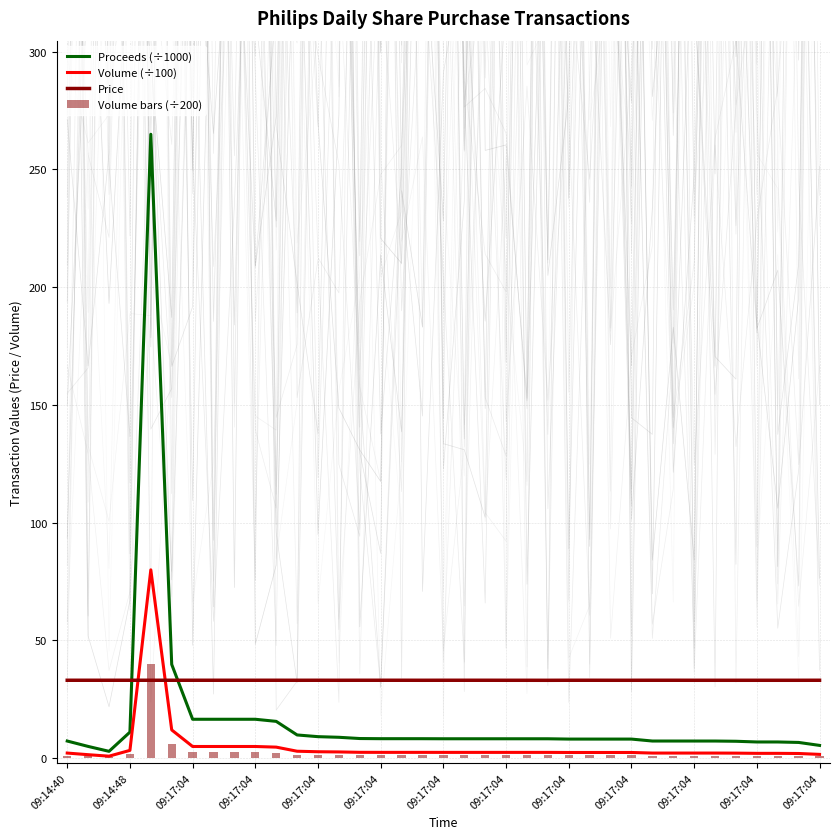

Which series has the widest spread of values?

Proceeds (÷1000)